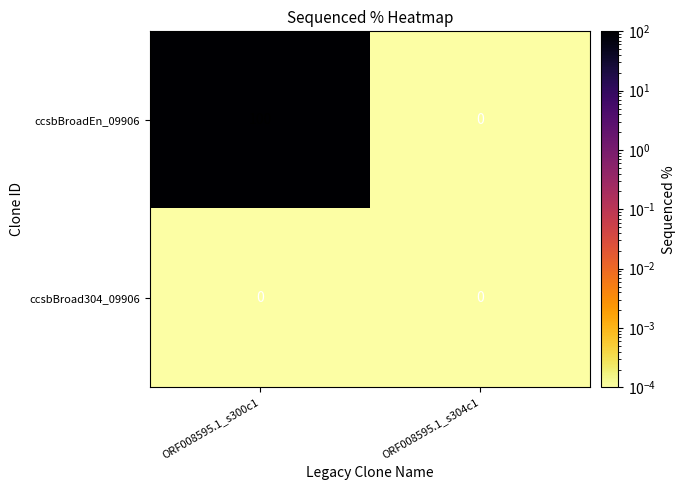

What is the difference between the maximum and minimum values in the ccsbBroadEn_09906 series?

100